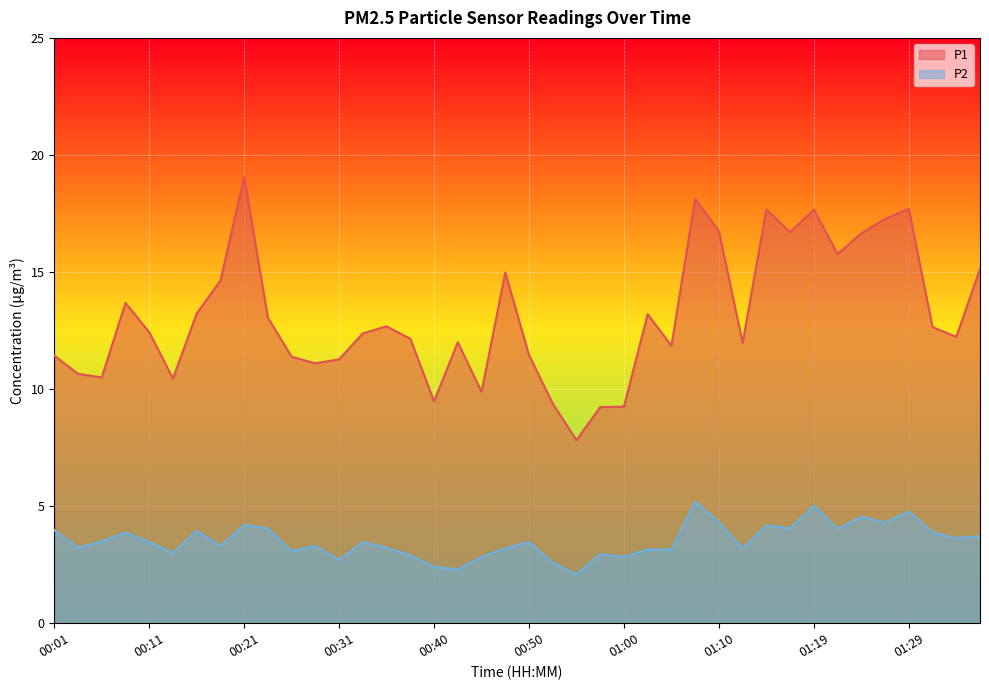

Reading right to left, list all the values displayed in this chart.

P1: 15.1	12.2	12.7	17.7	17.3	16.6	15.8	17.7	16.7	17.7	12.0	16.8	18.1	11.8	13.2	9.2	9.2	7.8	9.4	11.4	15.0	9.9	12.0	9.5	12.2	12.7	12.4	11.3	11.1	11.4	13.1	19.1	14.6	13.2	10.4	12.4	13.7	10.5	10.7	11.4
P2: 3.7	3.6	3.9	4.8	4.3	4.5	4.0	5.0	4.0	4.2	3.2	4.3	5.2	3.1	3.1	2.8	3.0	2.1	2.6	3.5	3.2	2.8	2.3	2.4	2.9	3.2	3.5	2.7	3.3	3.1	4.0	4.2	3.3	4.0	3.0	3.5	3.9	3.5	3.2	4.0